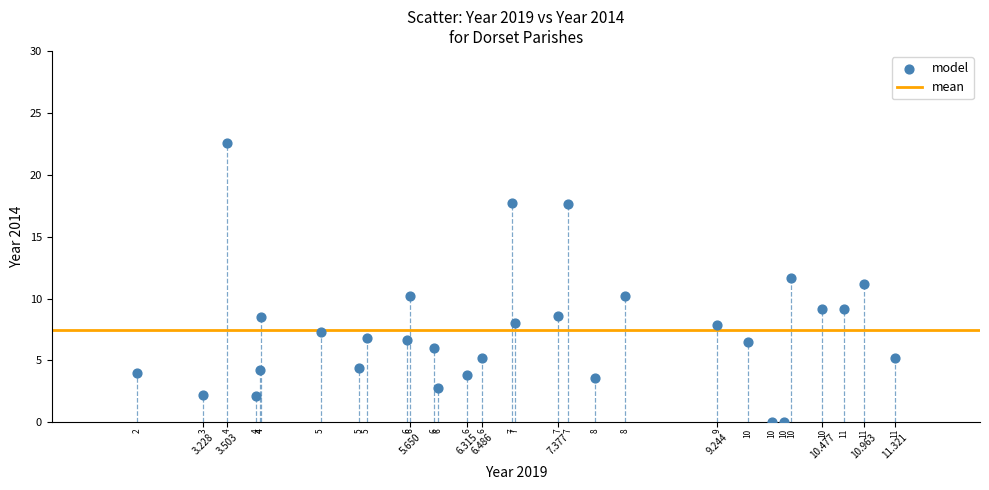

What is the range of X values (max minus min)?

8.9